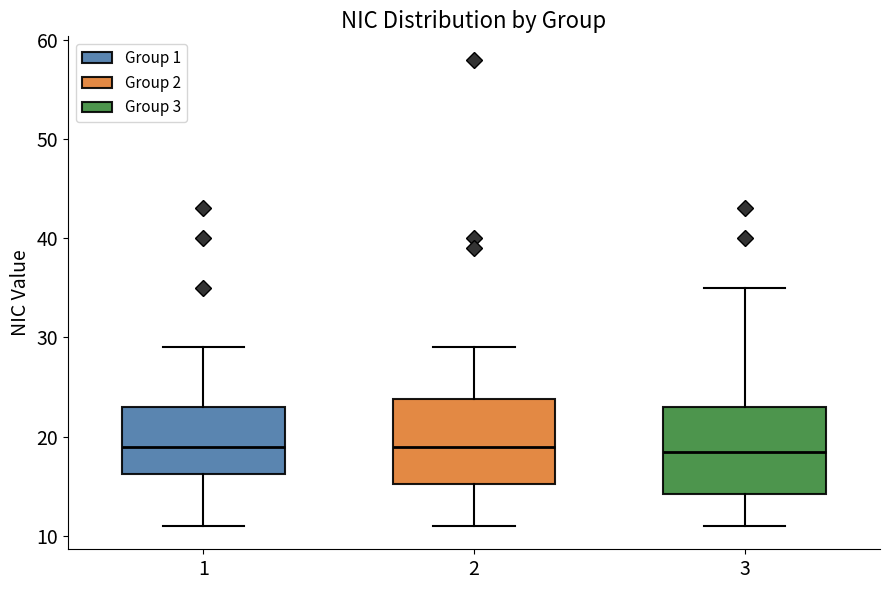

Reading left to right, transcribe this box plot: for each box, give where its median line is, the range the box spans, and where its two whiskers end, as read against the y-axis. The values are not printed on the chart, so give them approximately, as read against the axis.

1: median 19, box 16 to 23, whiskers 11 to 29
2: median 19, box 15 to 24, whiskers 11 to 29
3: median 19, box 14 to 23, whiskers 11 to 35